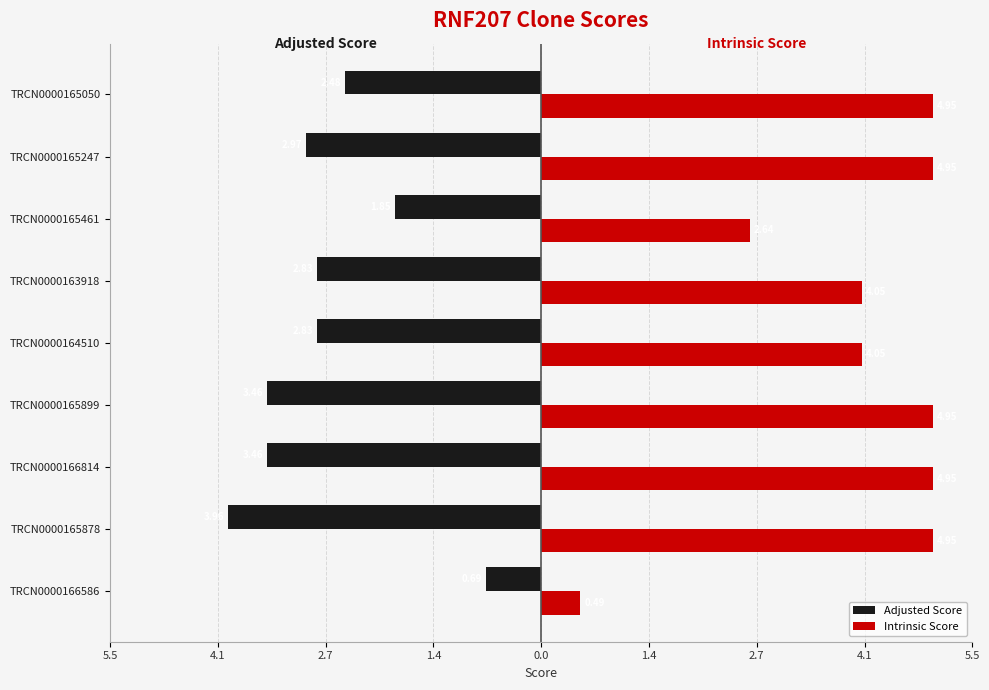

What are all the series names shown in the legend?

Adjusted Score, Intrinsic Score